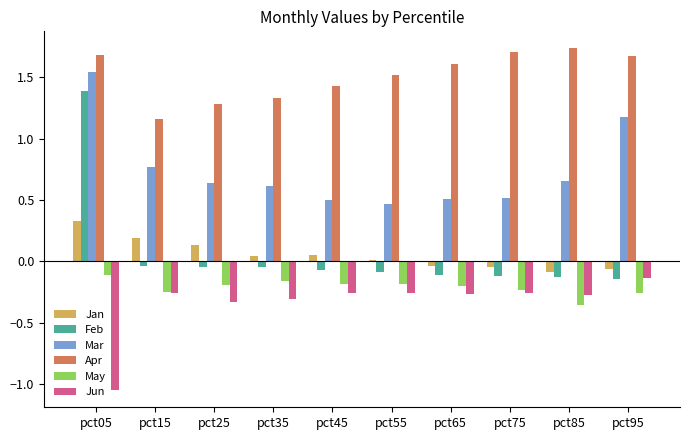

At which label does Feb reach its peak?

pct05